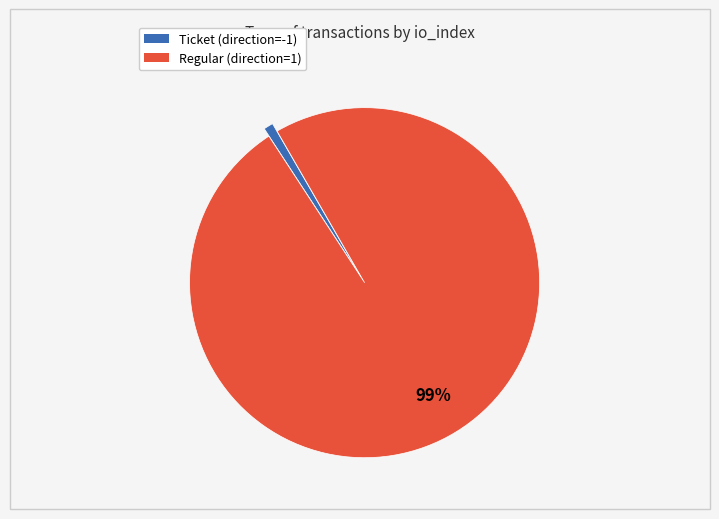

Does any single category account for the majority?

Yes